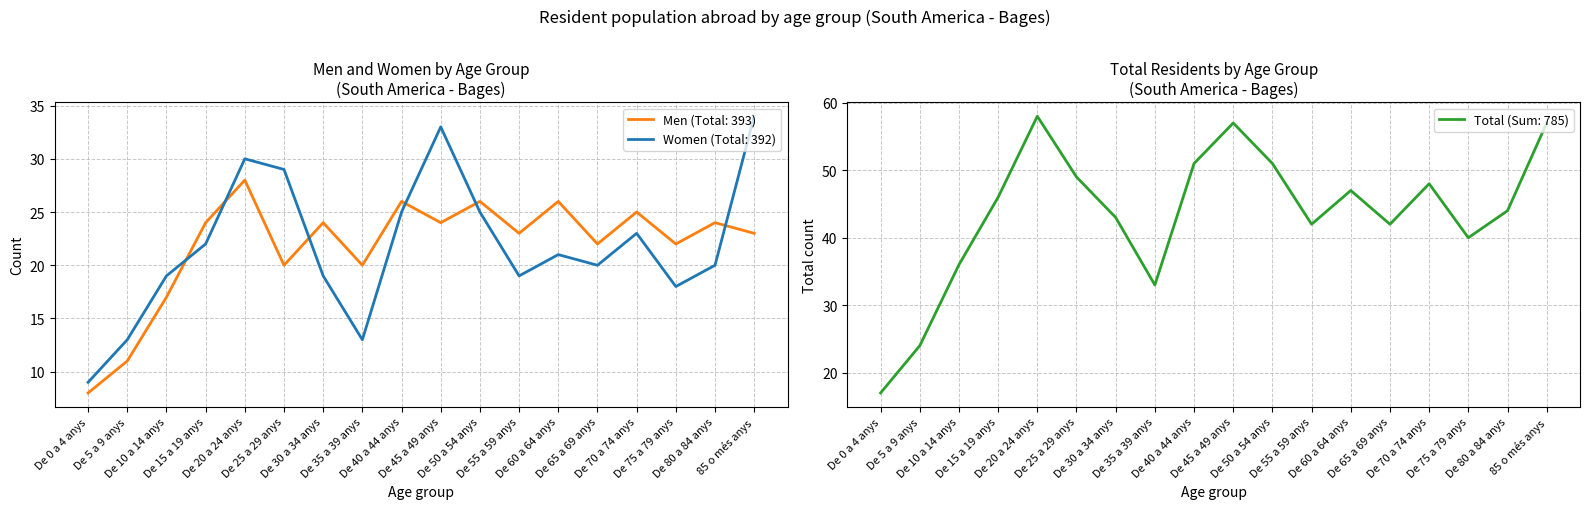

At which category does the chart reach its minimum across all series?

De 0 a 4 anys